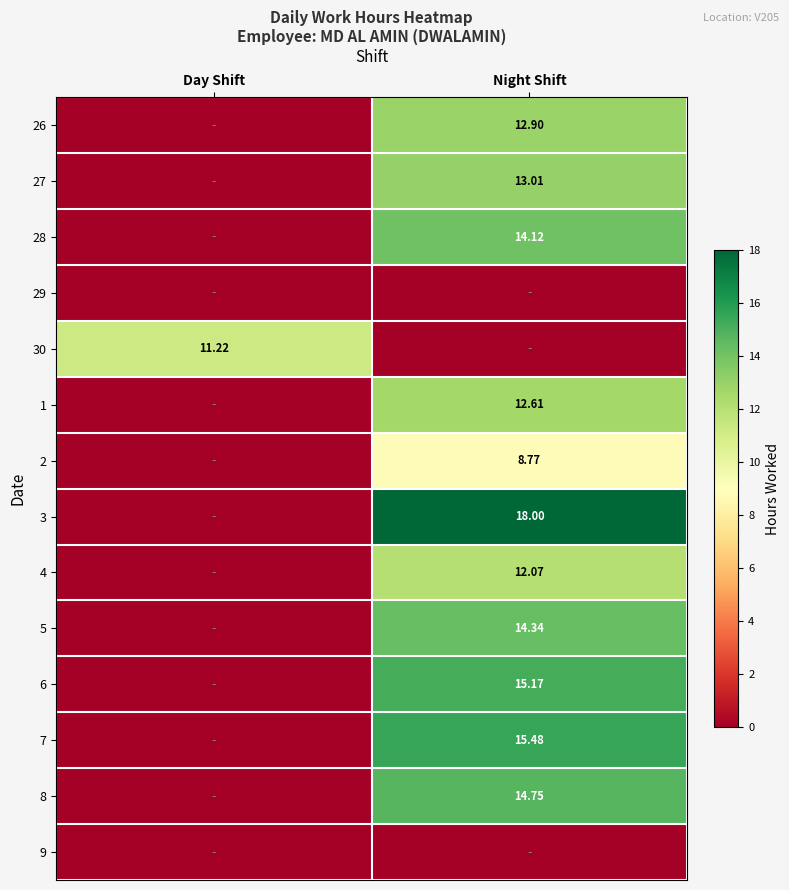

Is the value of 8 at Night Shift greater than the value of 7 at Night Shift?

No